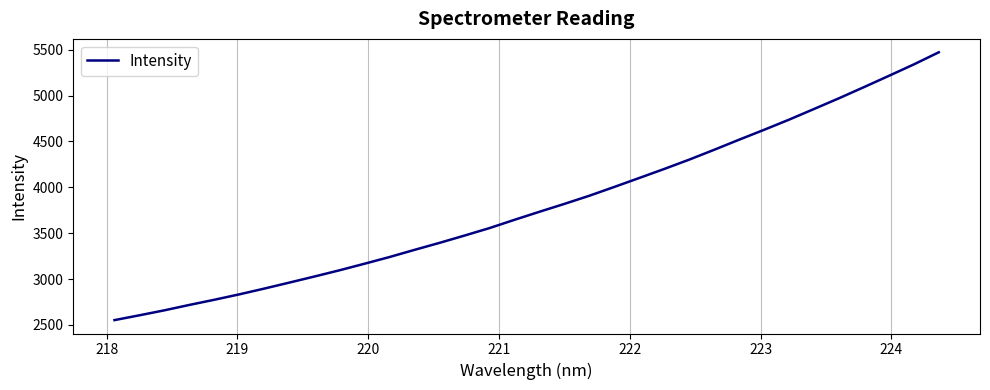

What is the difference between the second highest and minimum values?

2787.1